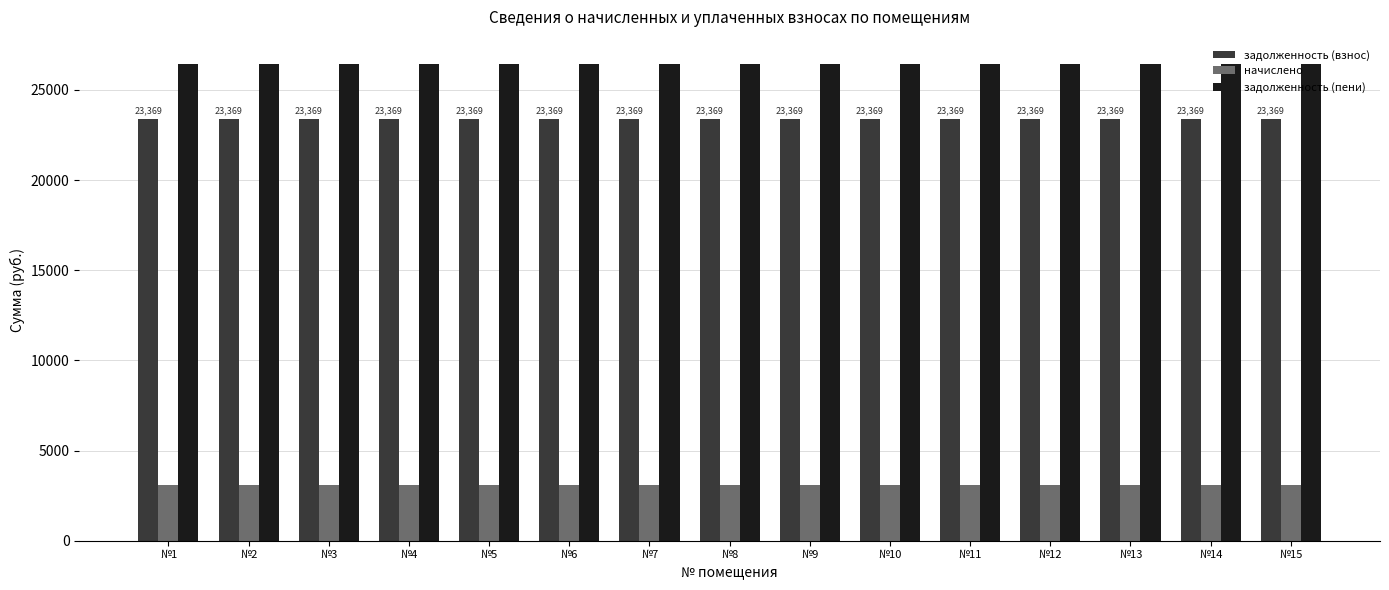

What is the value of the задолженность (пени) bar at the 5th from the left?

26464.6